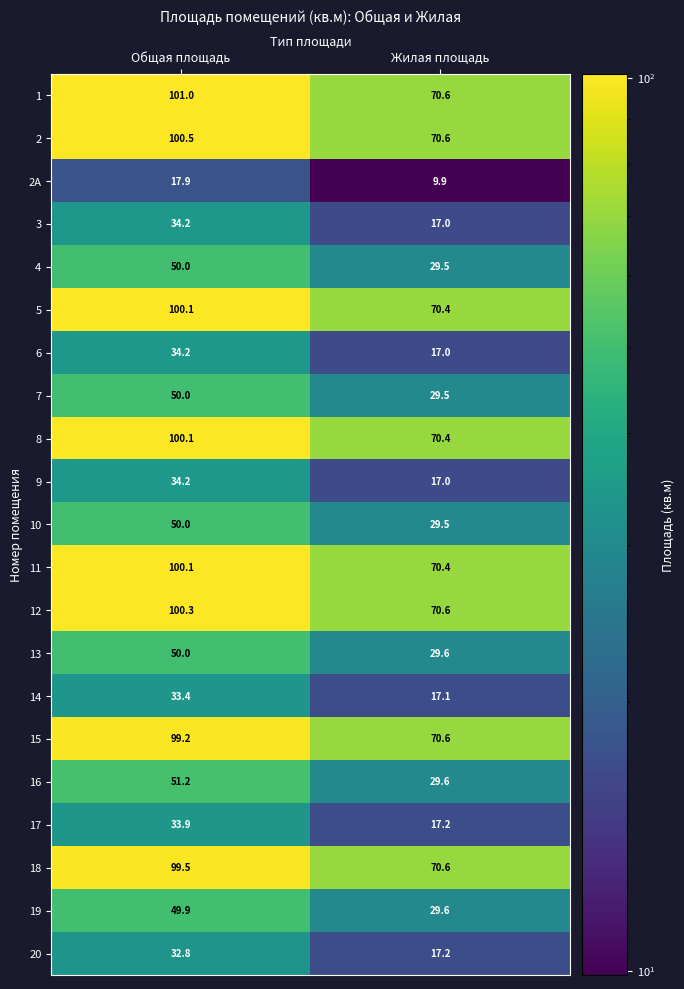

At which category does the chart reach its minimum across all series?

Жилая площадь